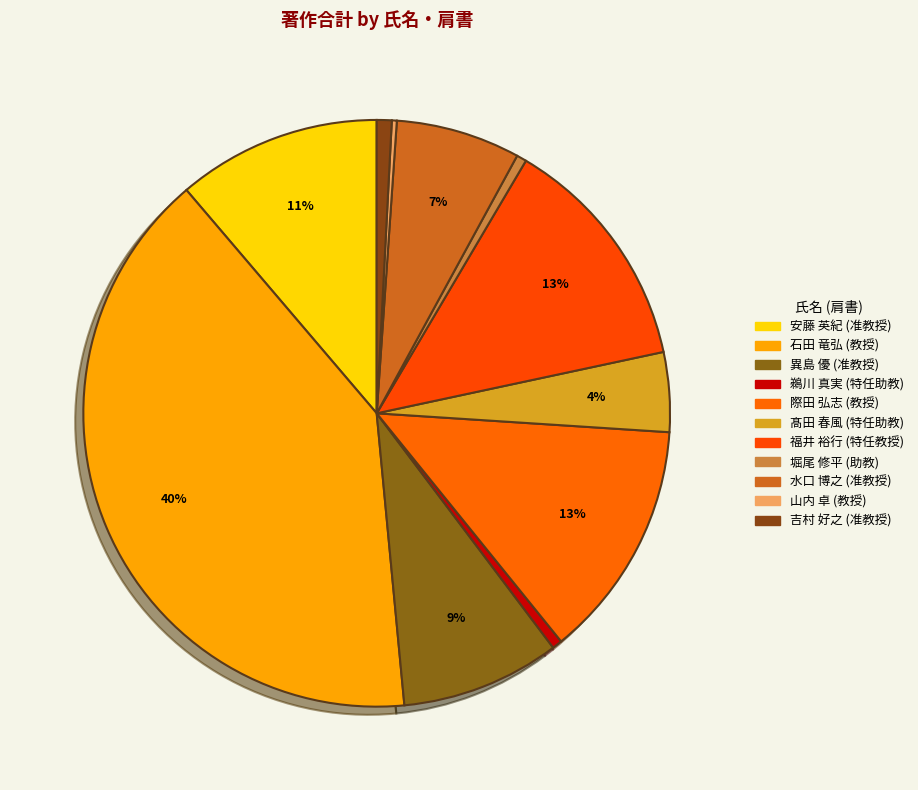

To the nearest percent, what is the difference between the largest and smallest slice percentages?

40%